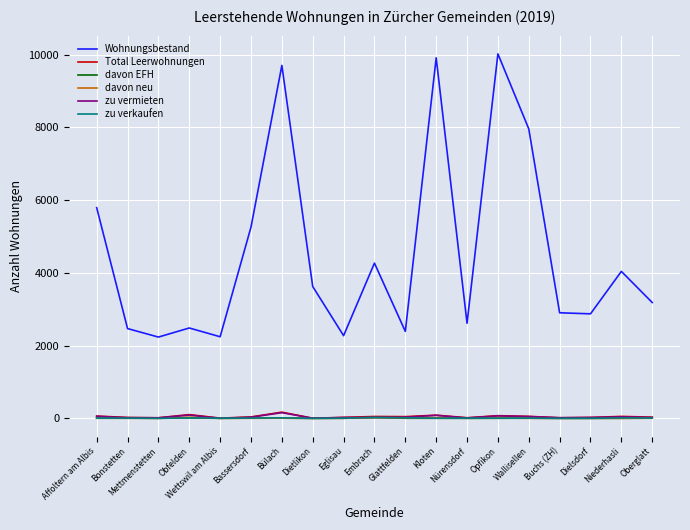

What is the maximum value shown in the chart?

10020